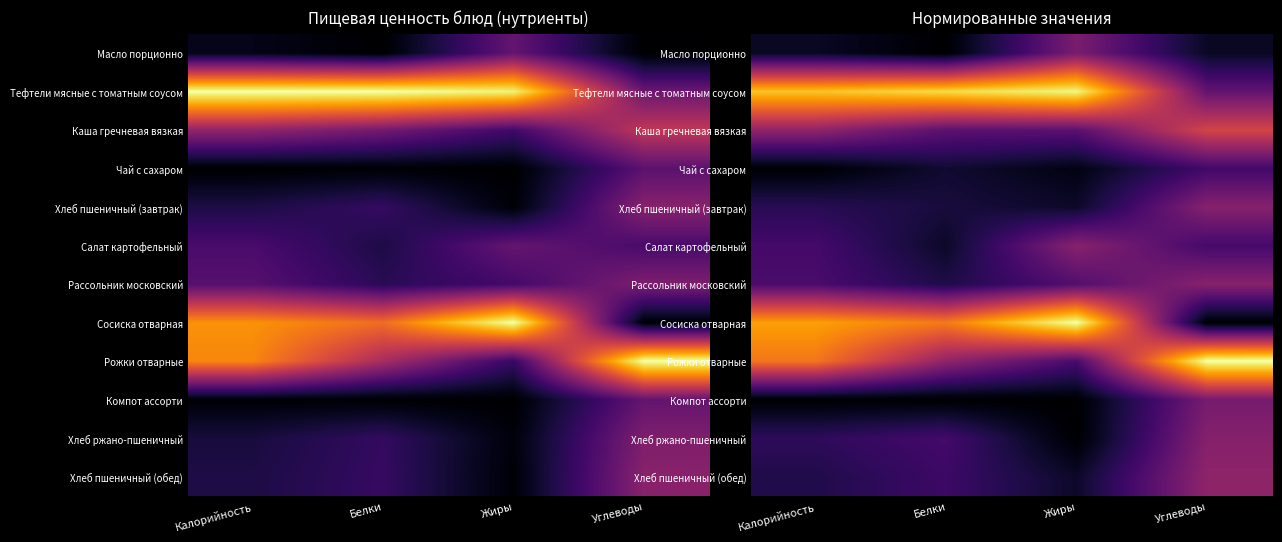

How many positive values does the Хлеб ржано-пшеничный series have?

3